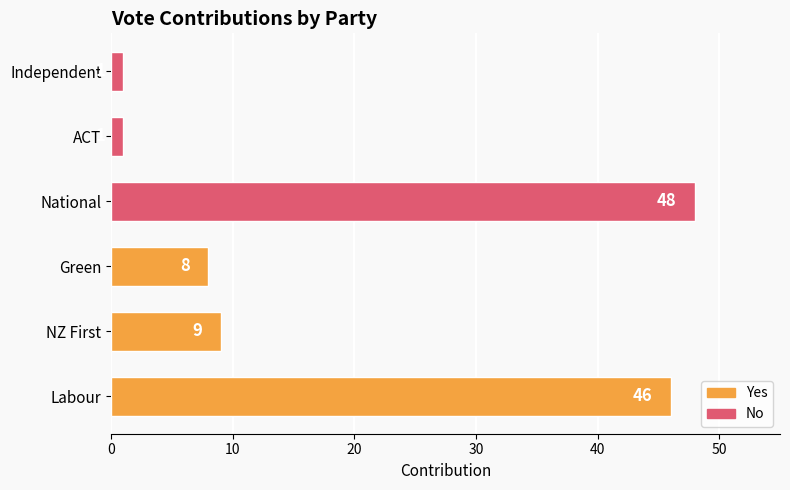

Which category has the highest value across all series?

National